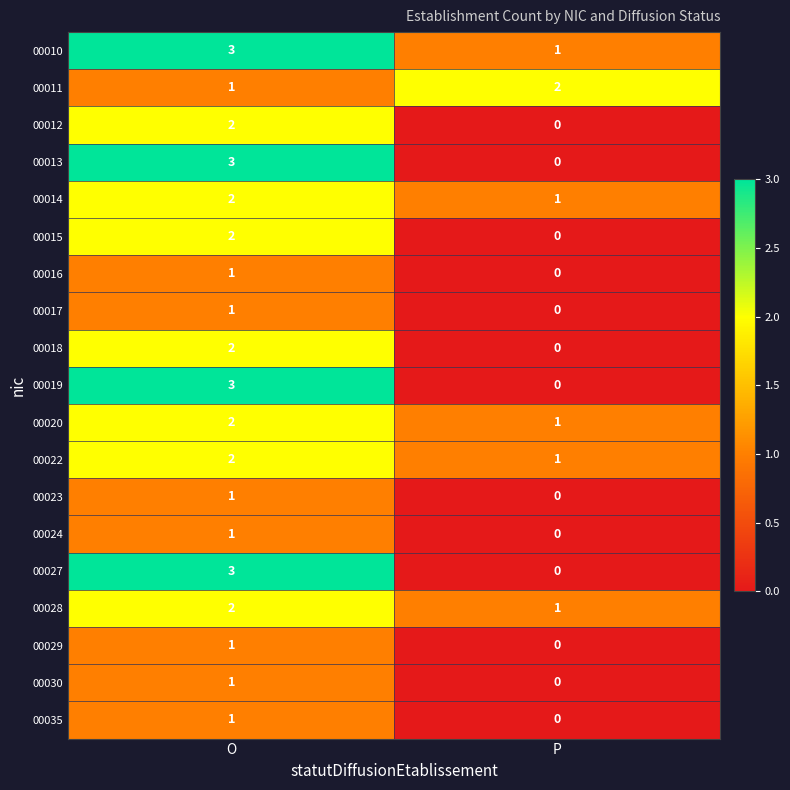

Where is 00035 nearest to the value 0?

P